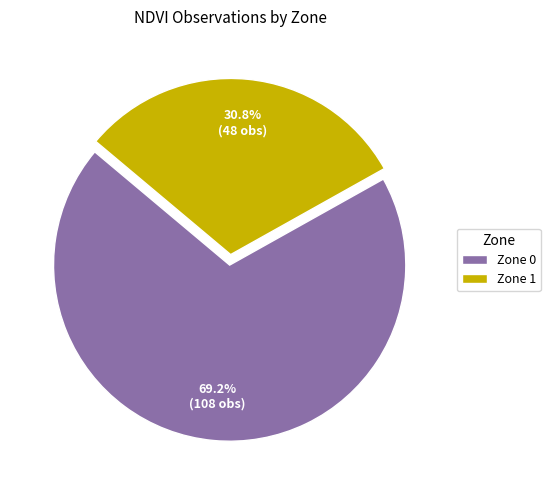

What is the ratio of the value at Zone 0 to the value at Zone 1?

2.2